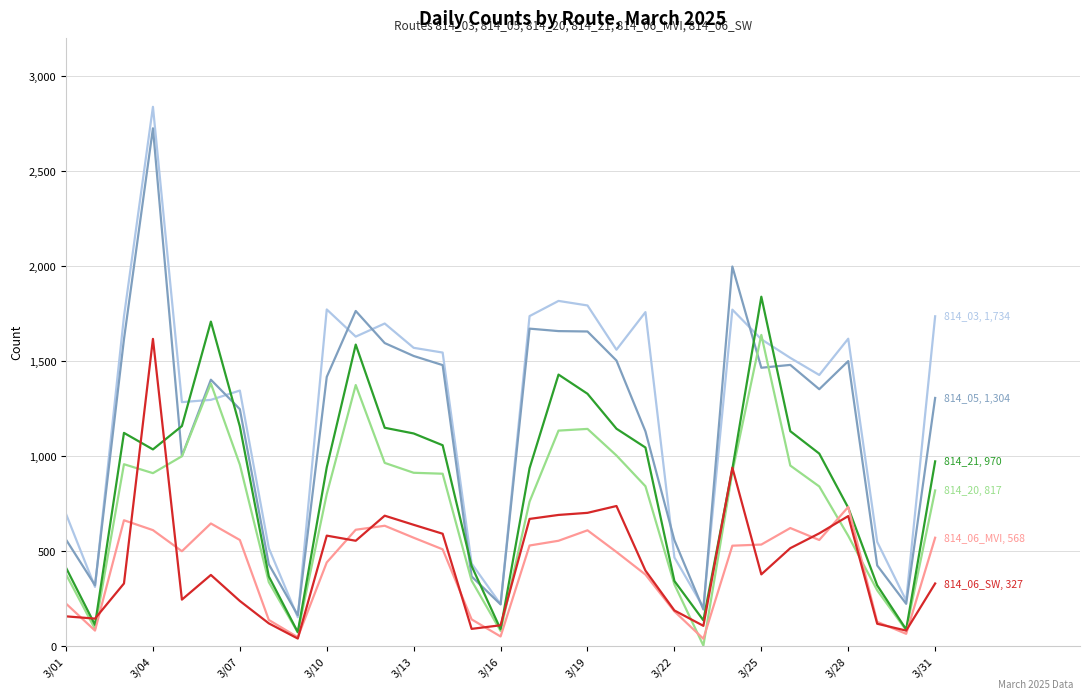

What is the greatest value displayed?

2837